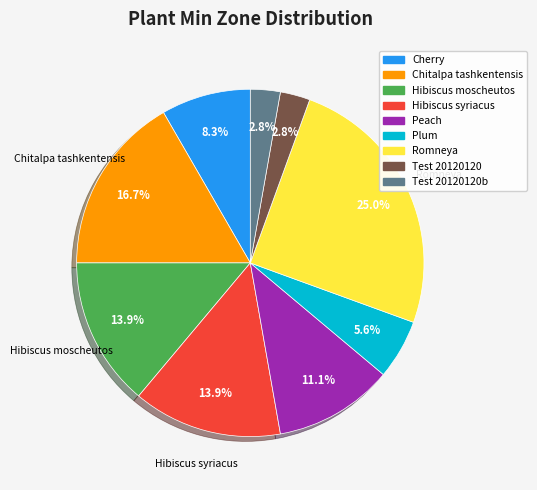

Does any single category account for the majority?

No